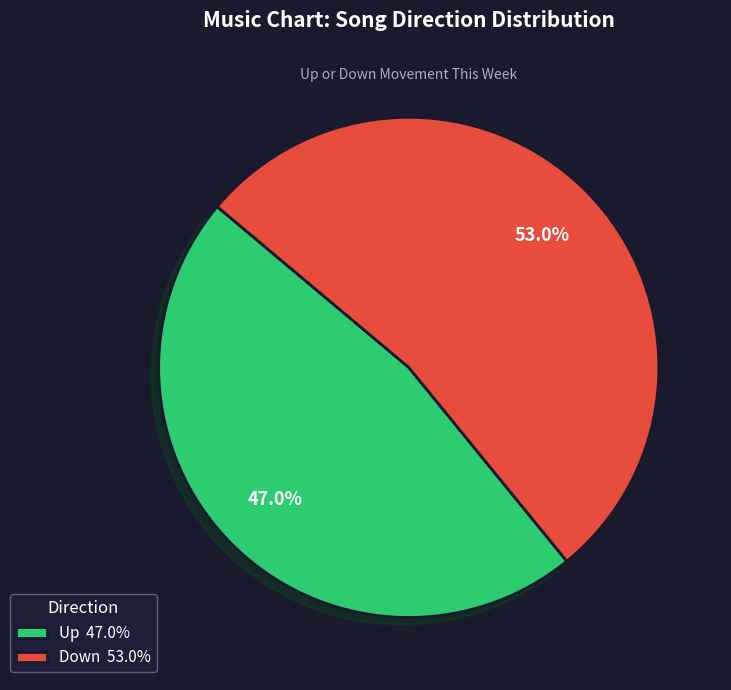

What percentage is NOT represented by Up 47.0%?

53.0%